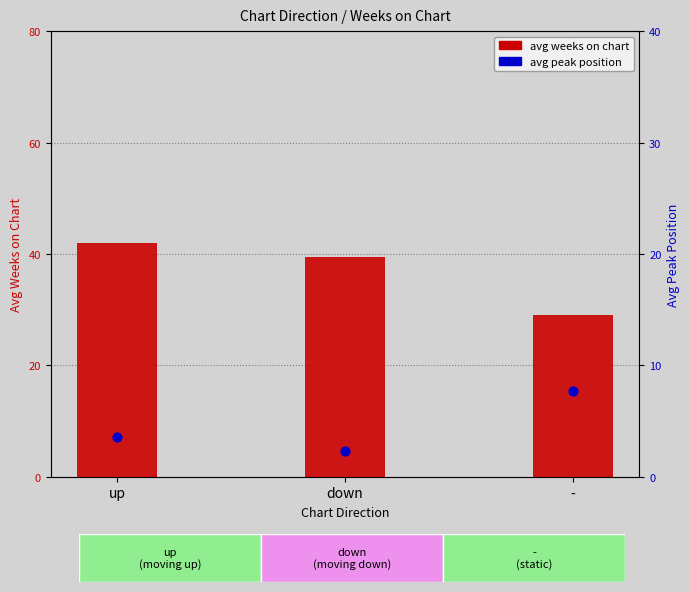

Which series contains the highest Y value?

avg weeks on chart